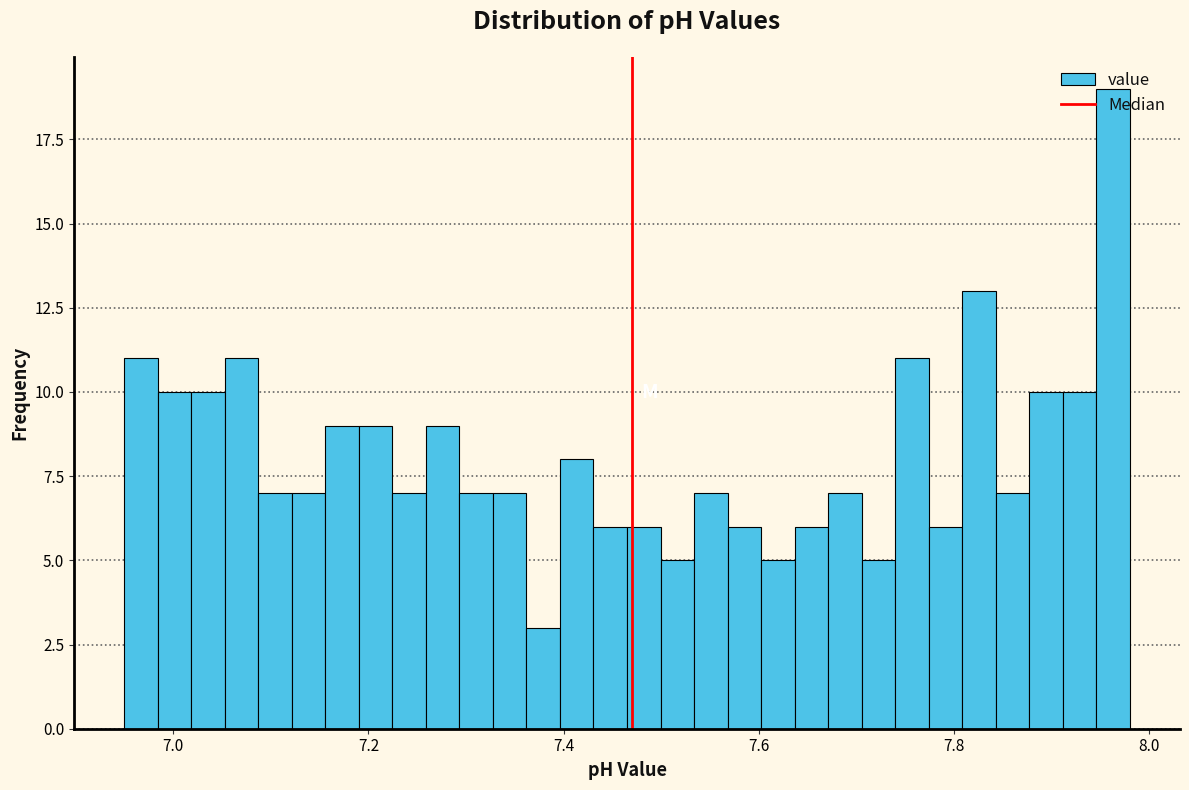

Read against the x-axis, roughly where is the centre of the tallest bar?

7.96